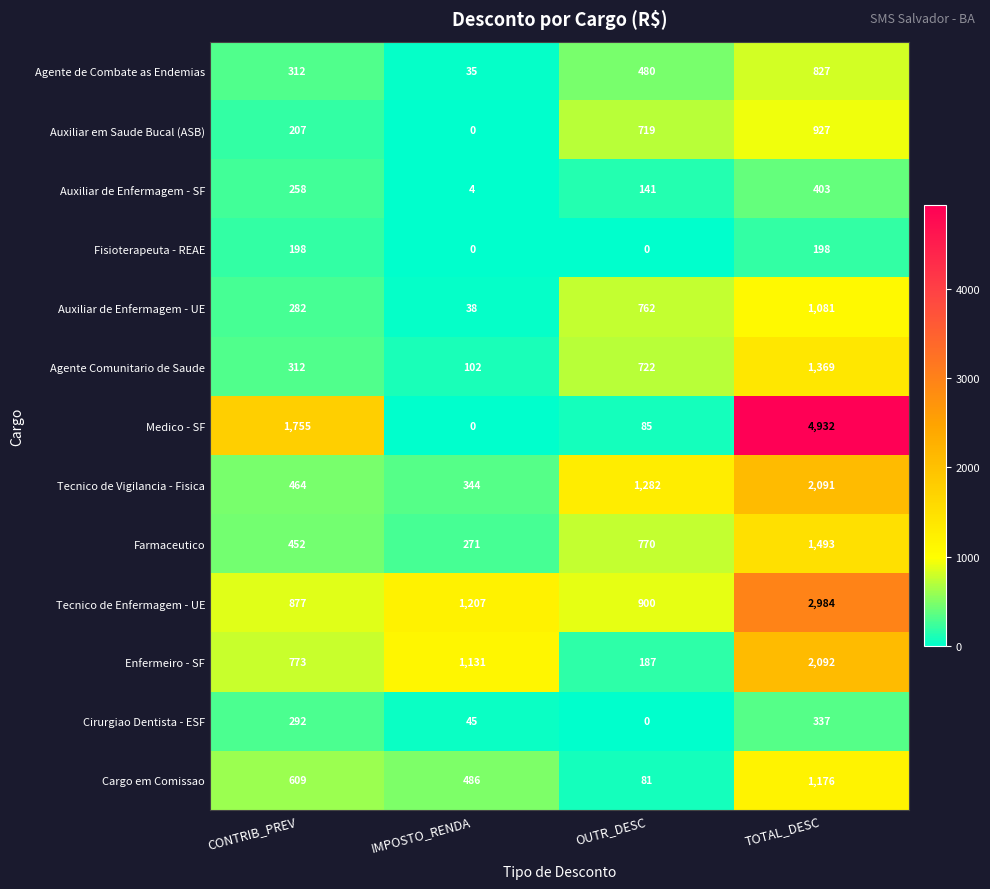

Is it true that Fisioterapeuta - REAE equals 113 at IMPOSTO_RENDA?

False